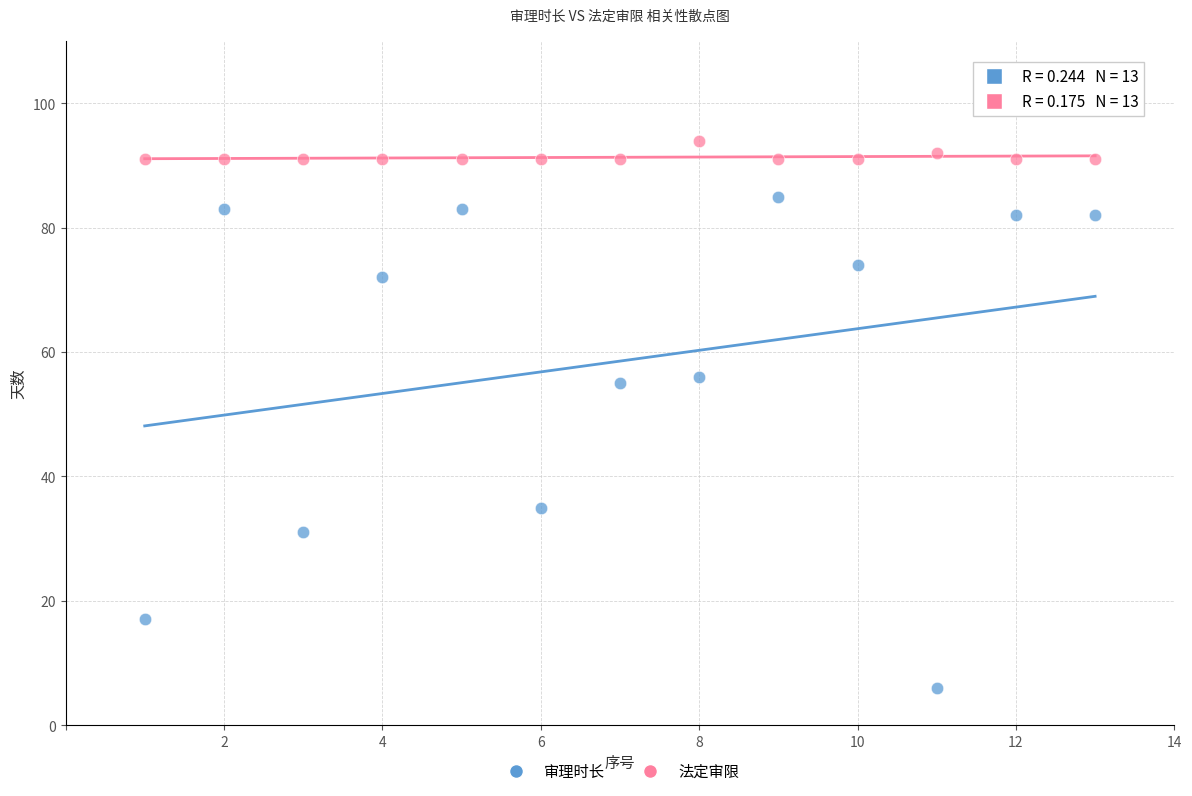

Which series contains the highest Y value?

法定审限